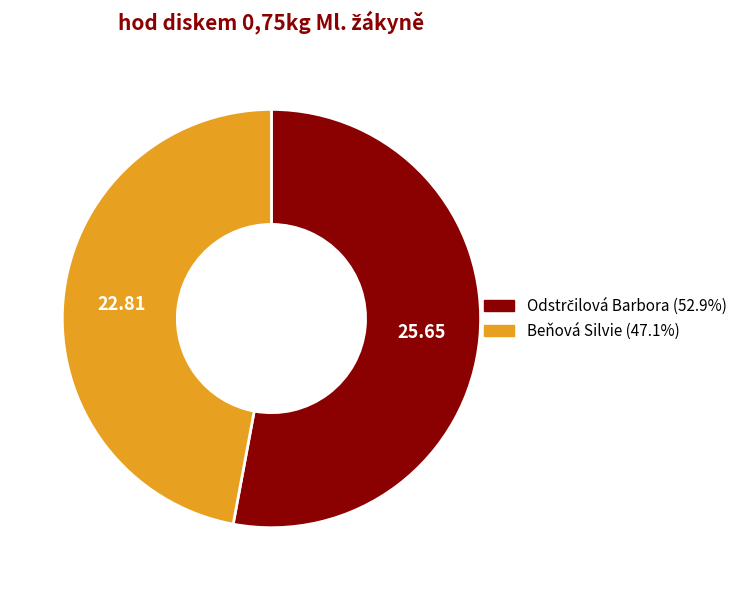

Is there a majority slice in this chart?

Yes